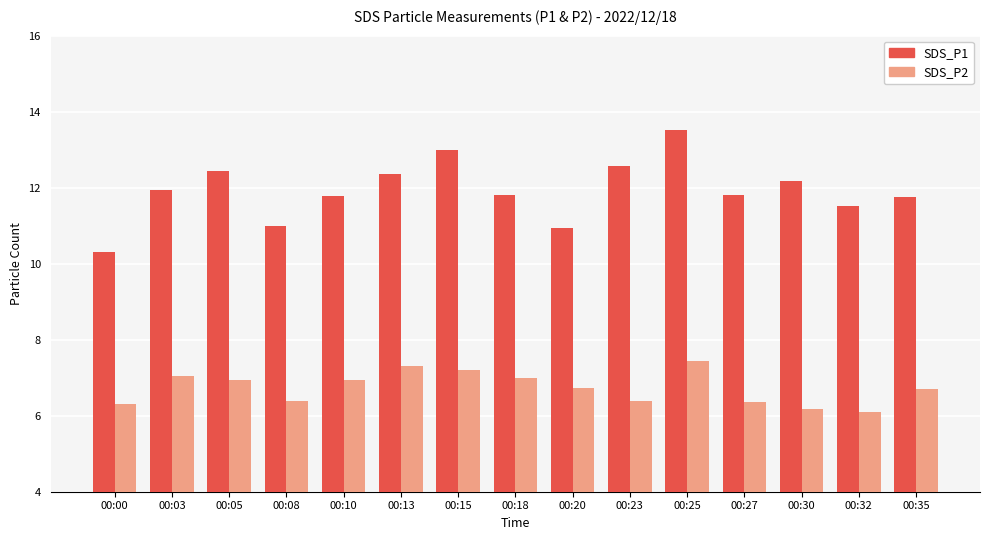

What is the maximum value shown in the chart?

13.5